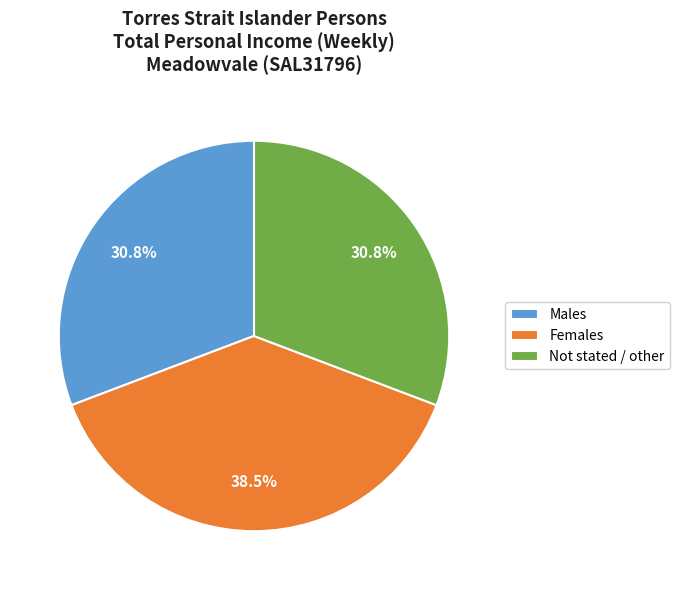

What percentage is the Males slice, to the nearest percent?

31%